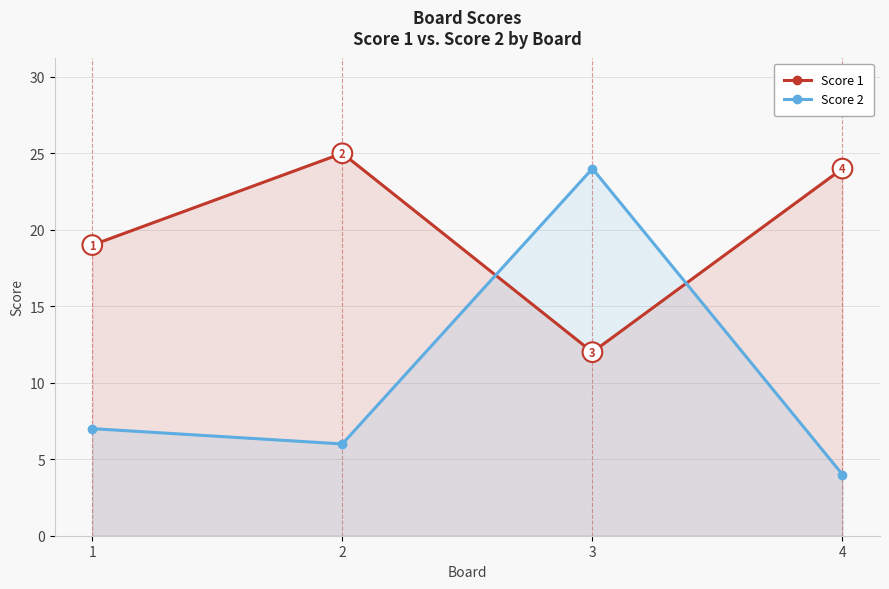

After their last crossing, which series has the higher values: Score 1 or Score 2?

Score 1